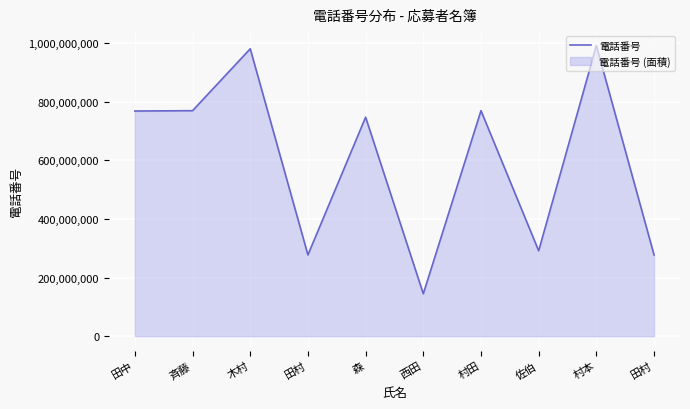

Which category has the highest value across all series?

村本